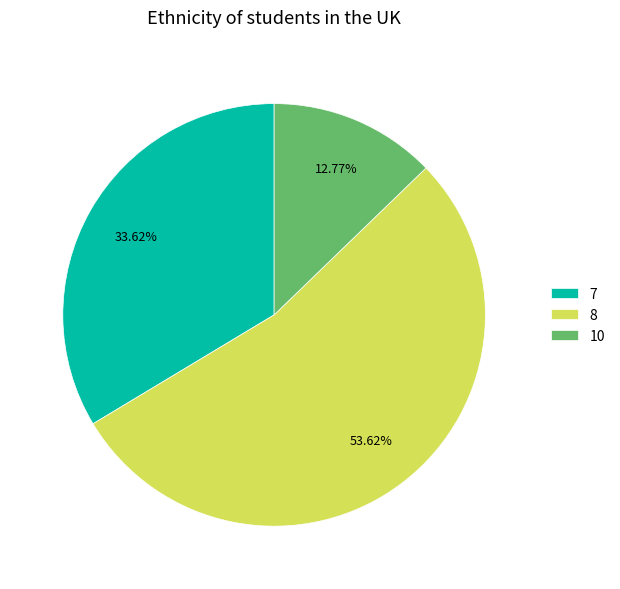

To the nearest percent, what portion does 10 represent?

13%